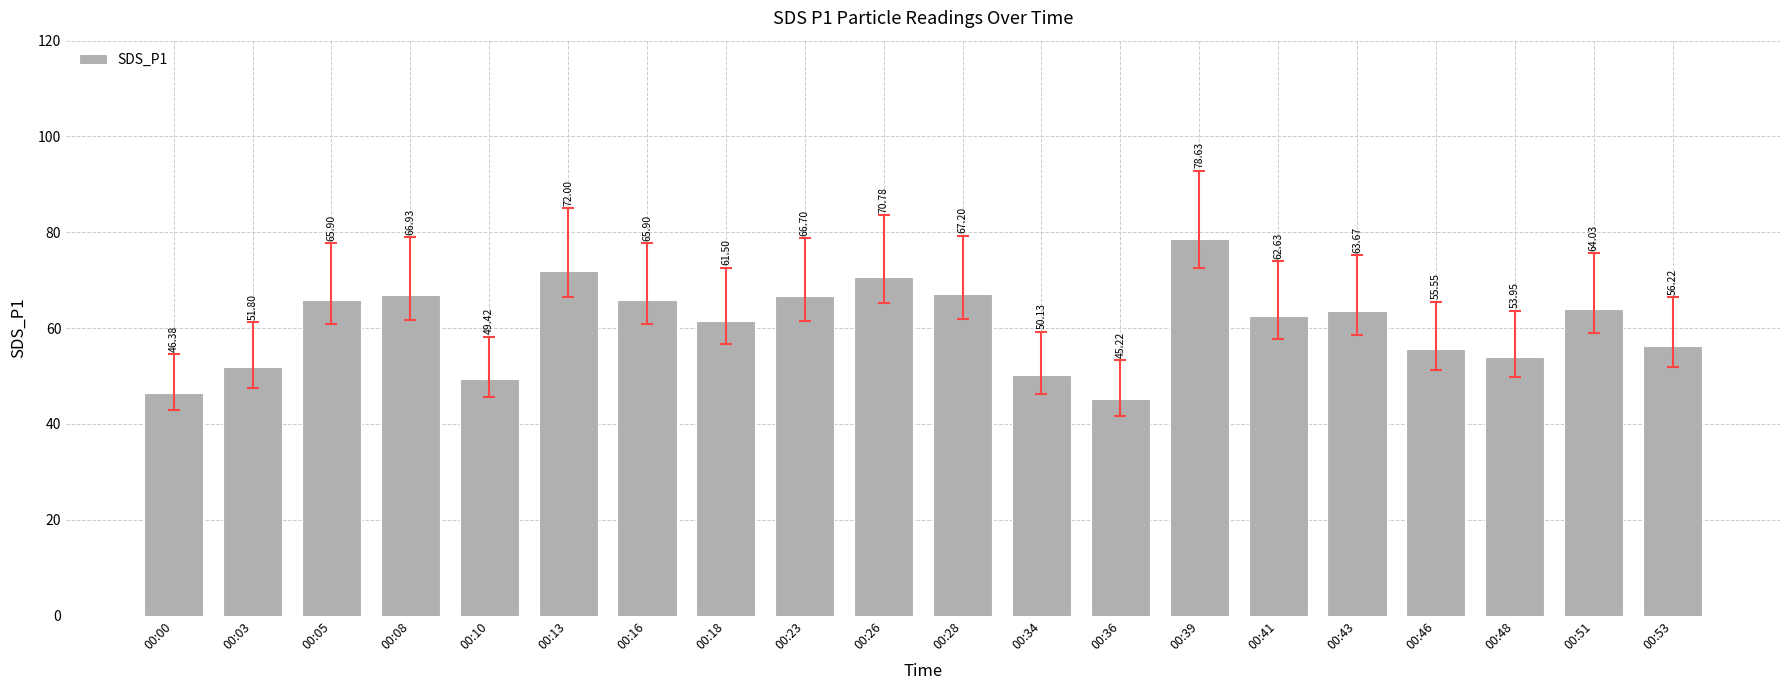

Which label corresponds to the smallest value in the chart?

00:36